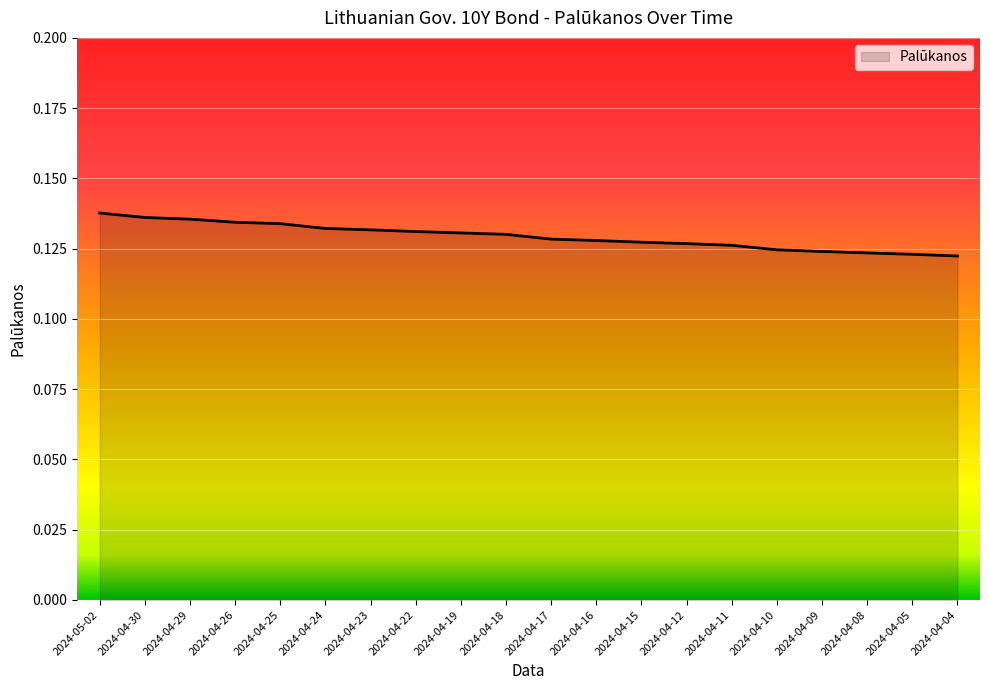

What position from the left is 2024-04-15?

13